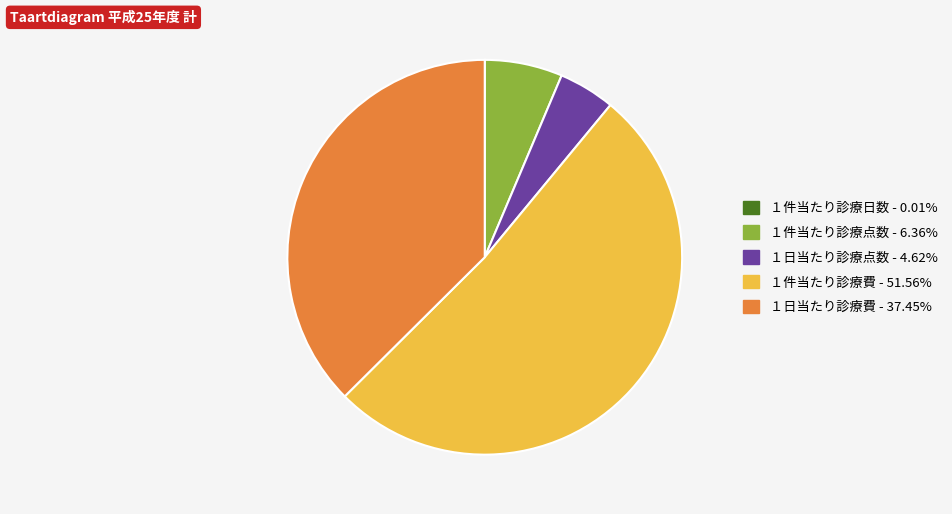

Do １日当たり診療点数 - 4.62% and １件当たり診療費 - 51.56% together represent more than half of the pie?

Yes